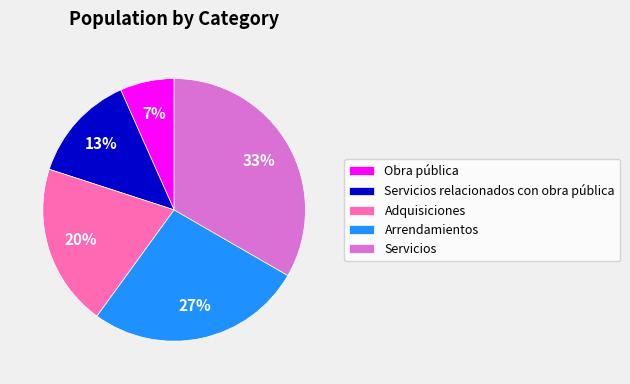

To the nearest percent, what is the average slice percentage?

20%